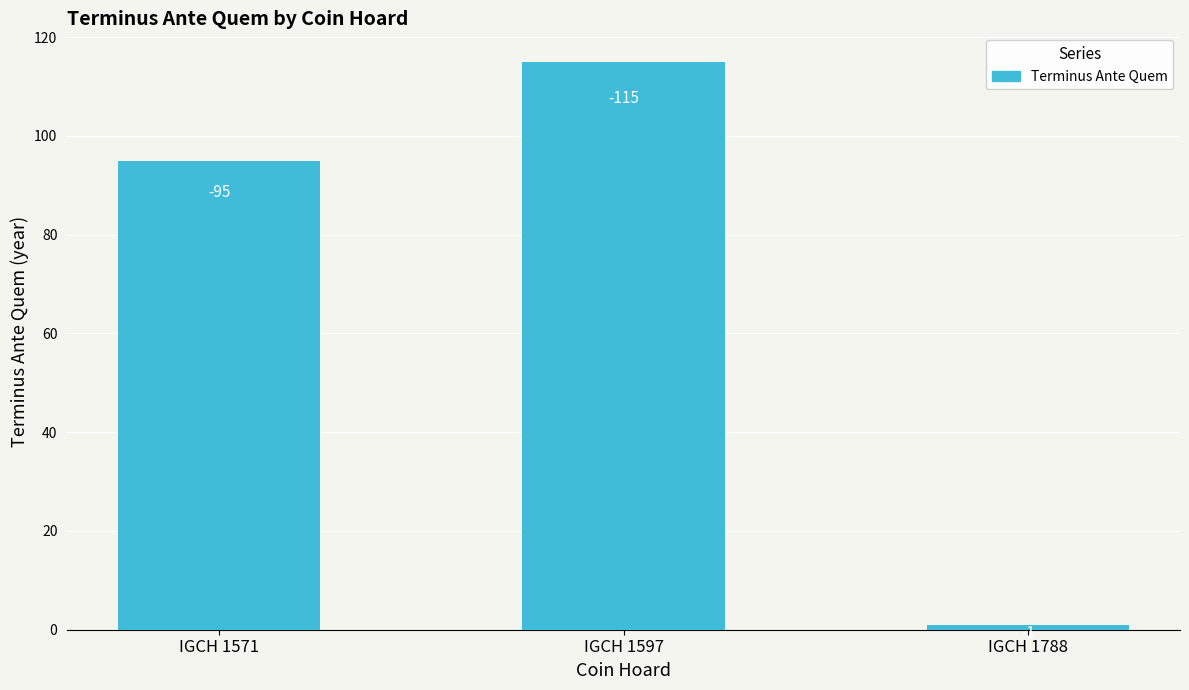

Are the bars grouped side by side (vs. stacked)?

No